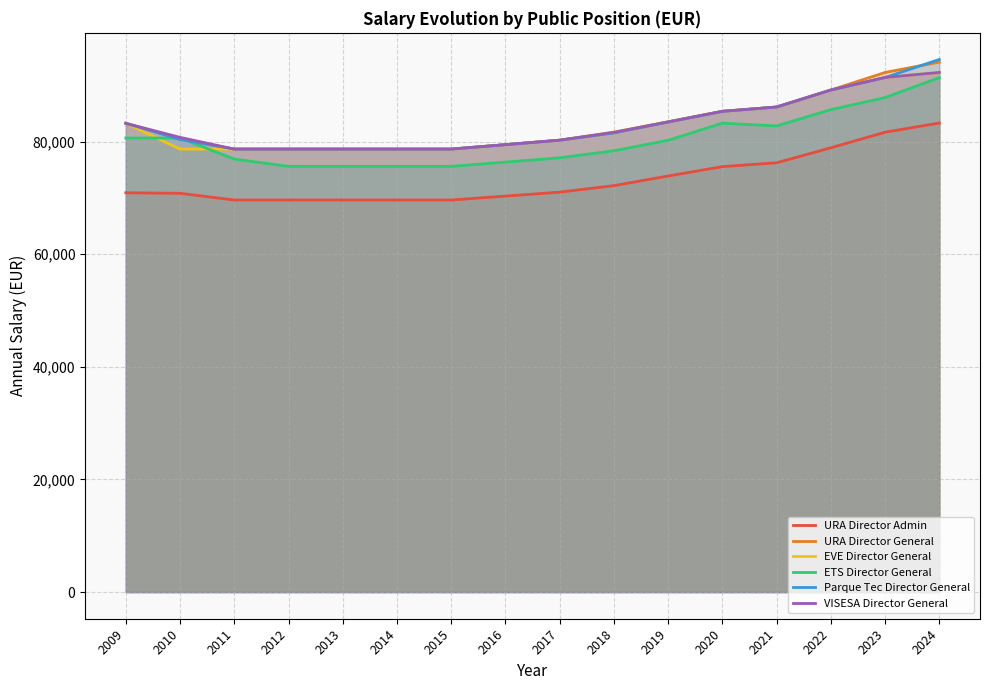

What is the maximum value for EVE Director General?

92279.6